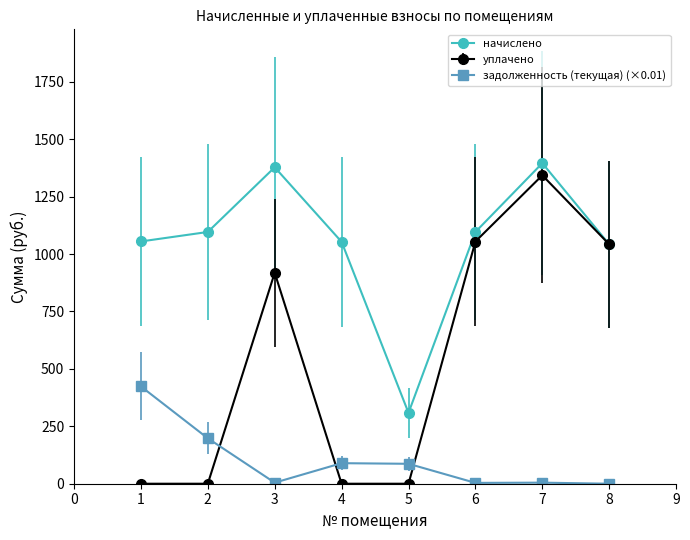

Rank the series at 5 from highest to lowest value.

начислено, задолженность (текущая) (×0.01), уплачено